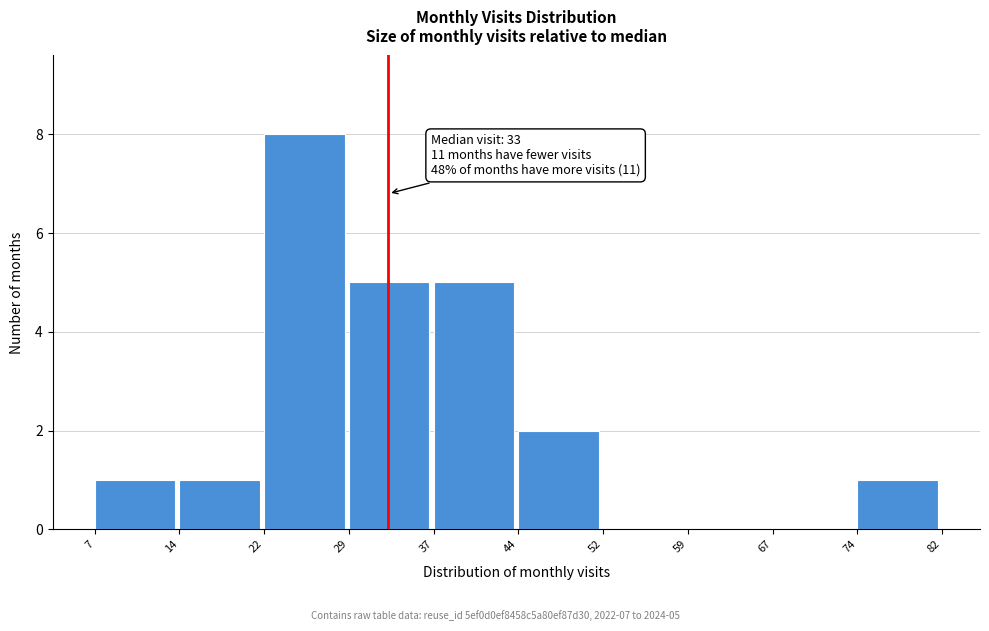

Which range on the x-axis has the tallest bar?

22 to 29